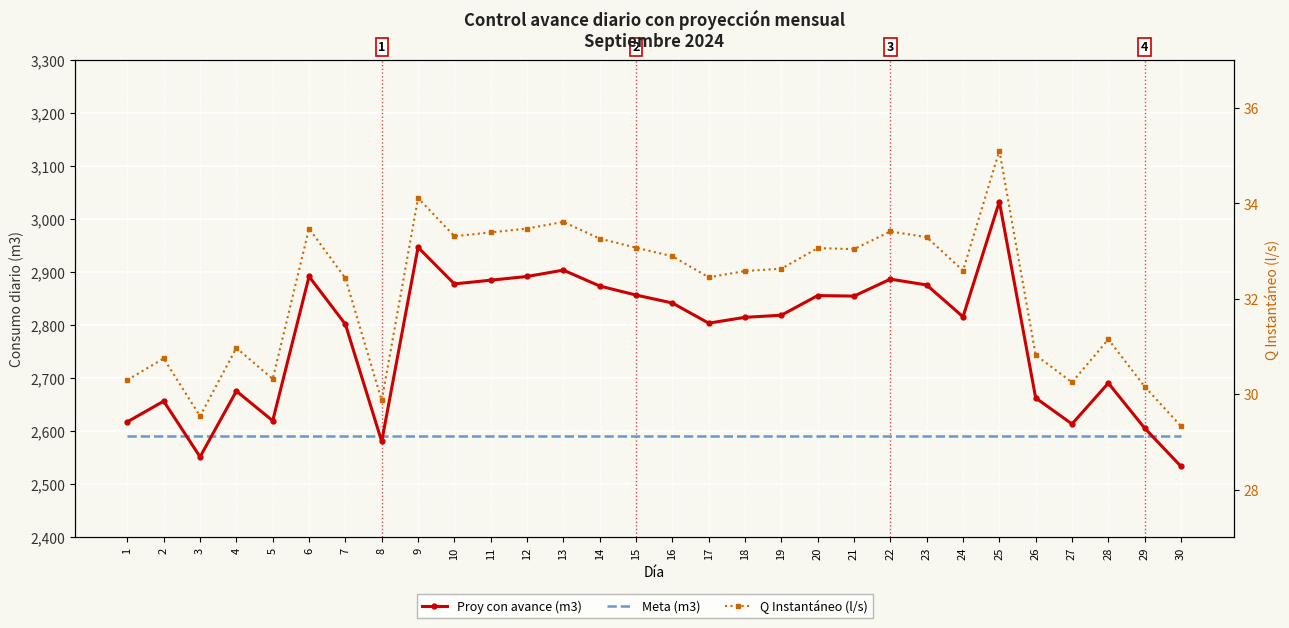

What value does the Meta (m3) series have at 28?

2592.0